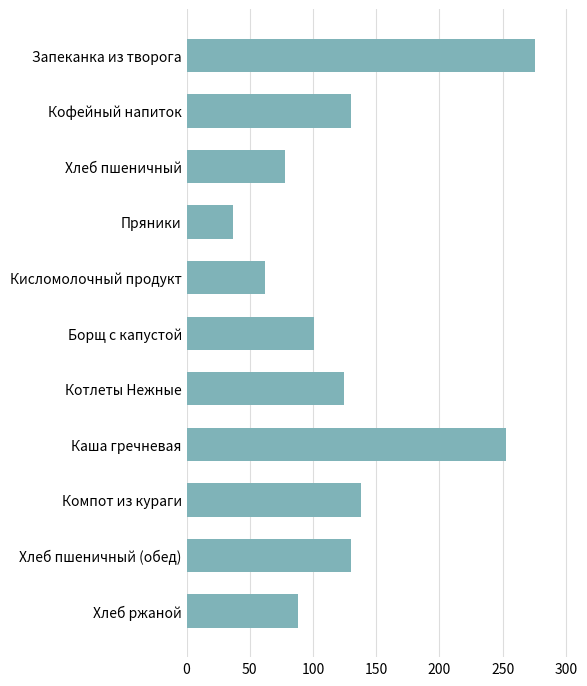

True or false: the data shows 130.0 at Хлеб пшеничный (обед).

True